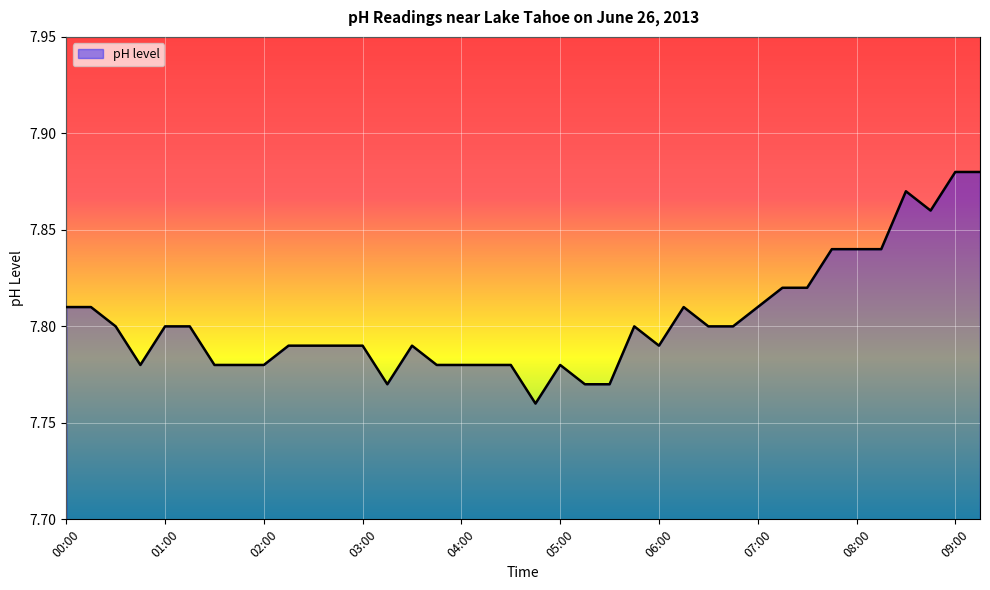

Reading left to right, list all the values displayed in this chart.

7.8	7.8	7.8	7.8	7.8	7.8	7.8	7.8	7.8	7.8	7.8	7.8	7.8	7.8	7.8	7.8	7.8	7.8	7.8	7.8	7.8	7.8	7.8	7.8	7.8	7.8	7.8	7.8	7.8	7.8	7.8	7.8	7.8	7.8	7.9	7.9	7.9	7.9